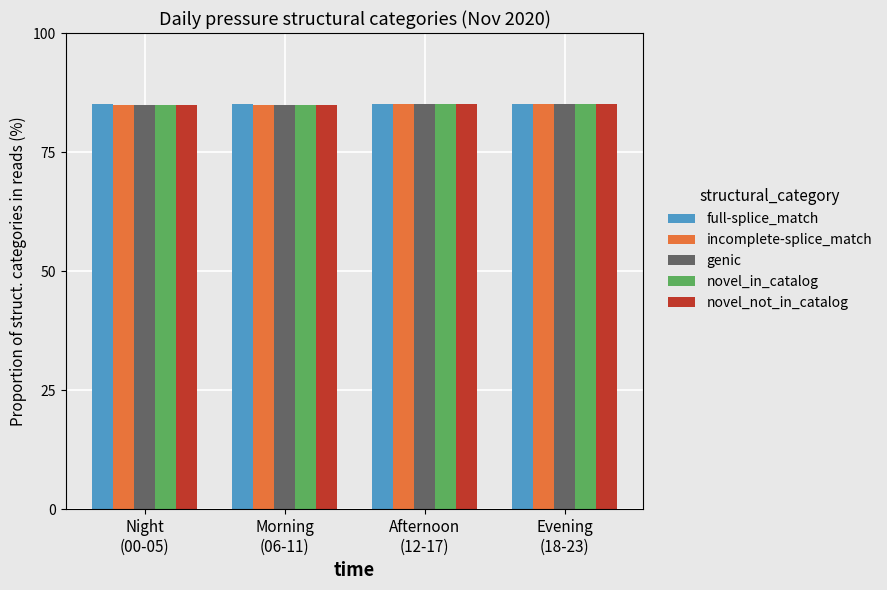

What is the highest value of the full-splice_match series?

85.0